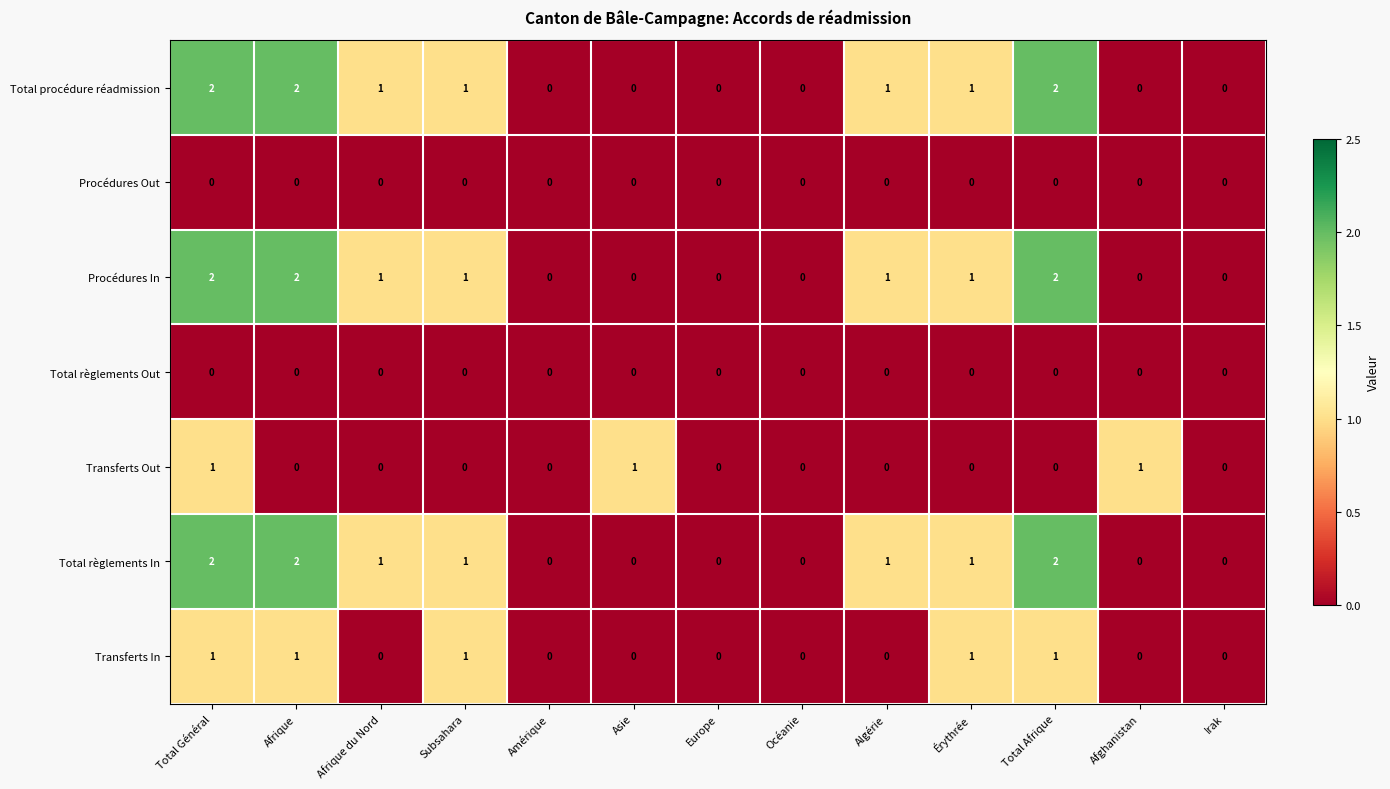

Where does the Total procédure réadmission series first go above 1?

Total Général